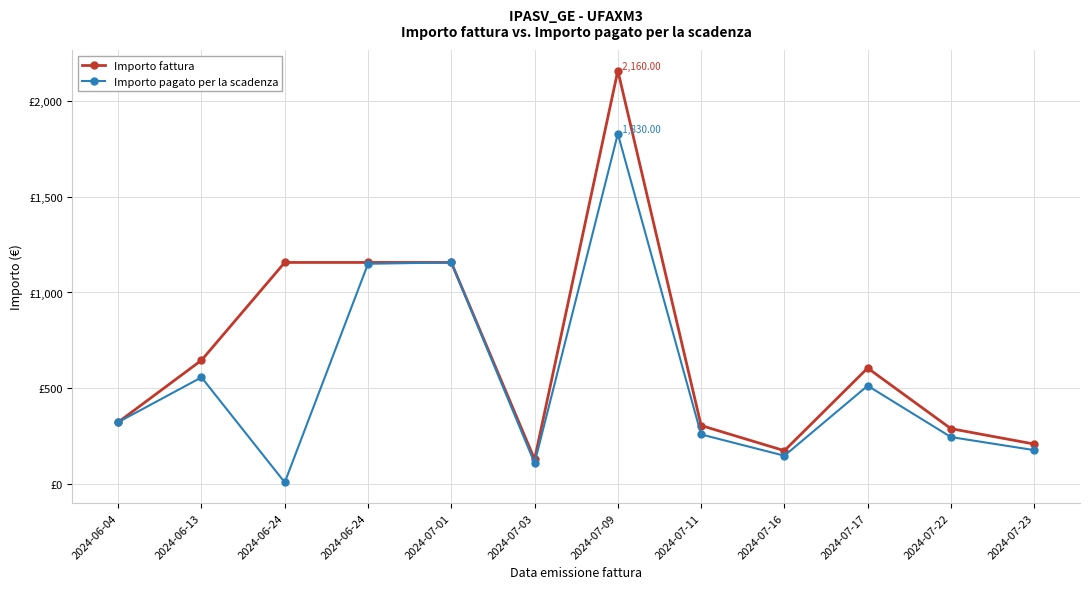

Where is the first local maximum for Importo fattura?

2024-07-09